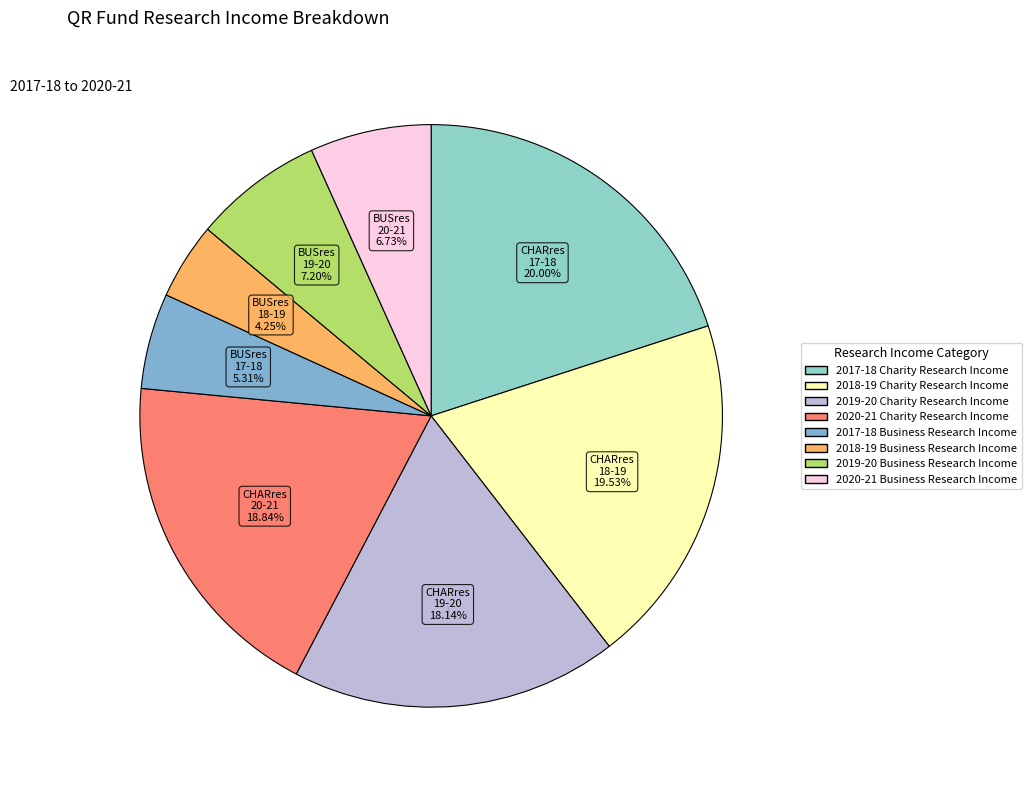

What portion of the pie excludes 2018-19 Charity Research Income?

80.5%